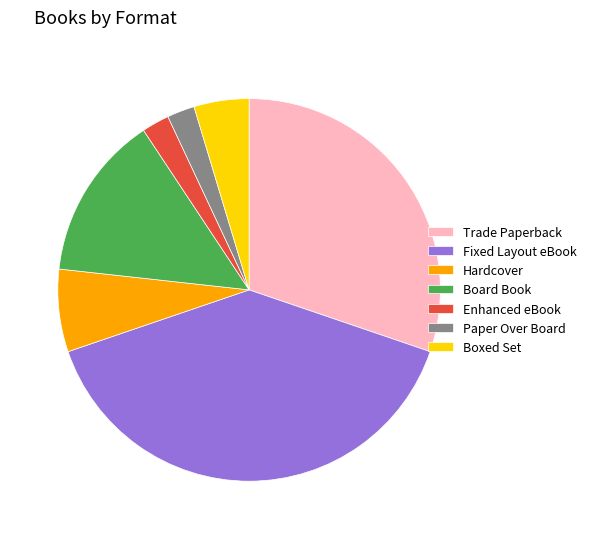

Does any single category account for the majority?

No